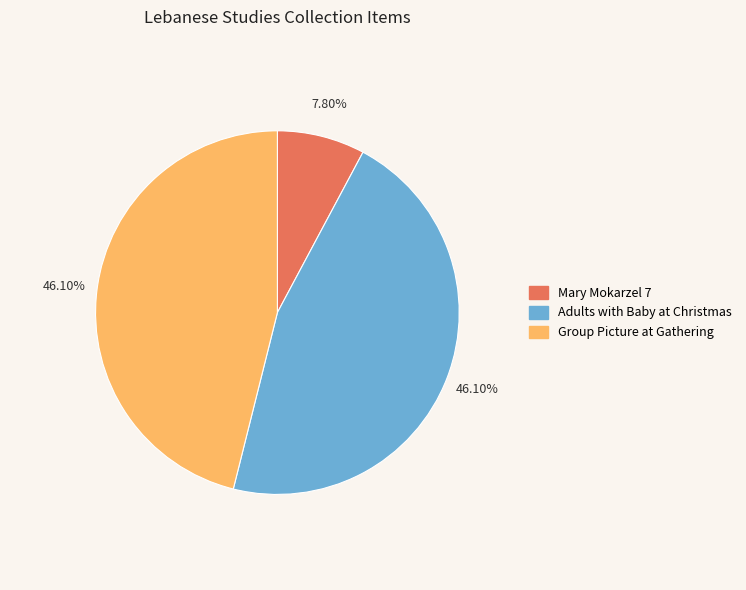

How many slices are in this pie chart?

3